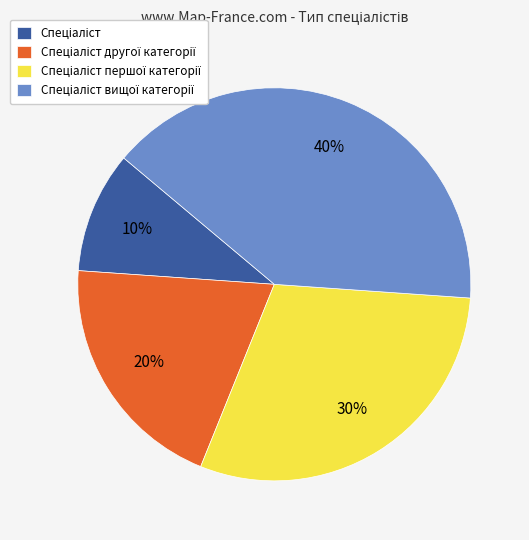

Count the number of slices in the pie.

4